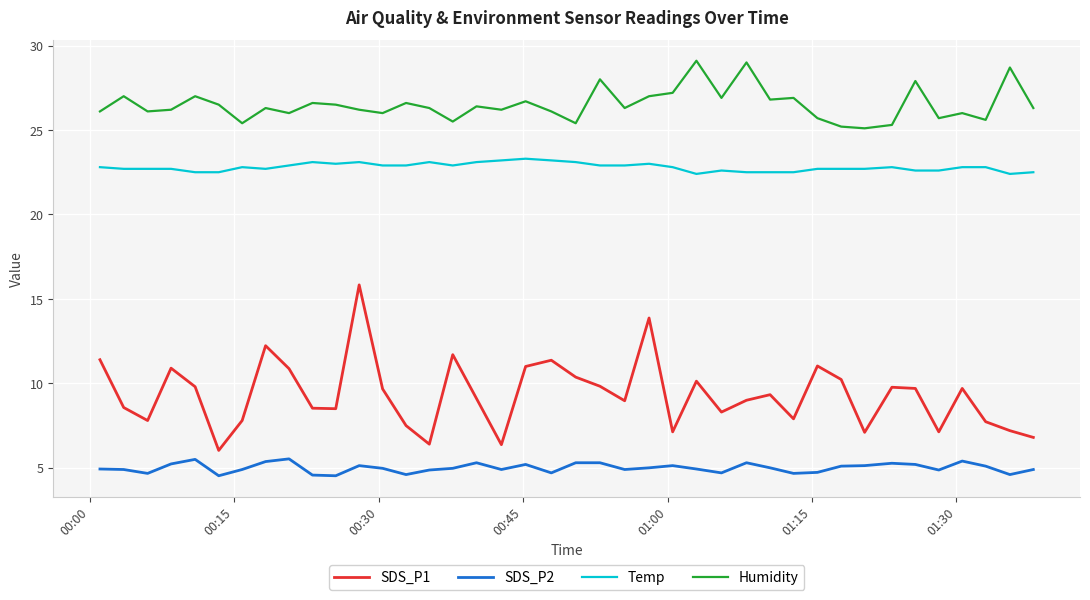

Does the chart have visible grid lines?

Yes